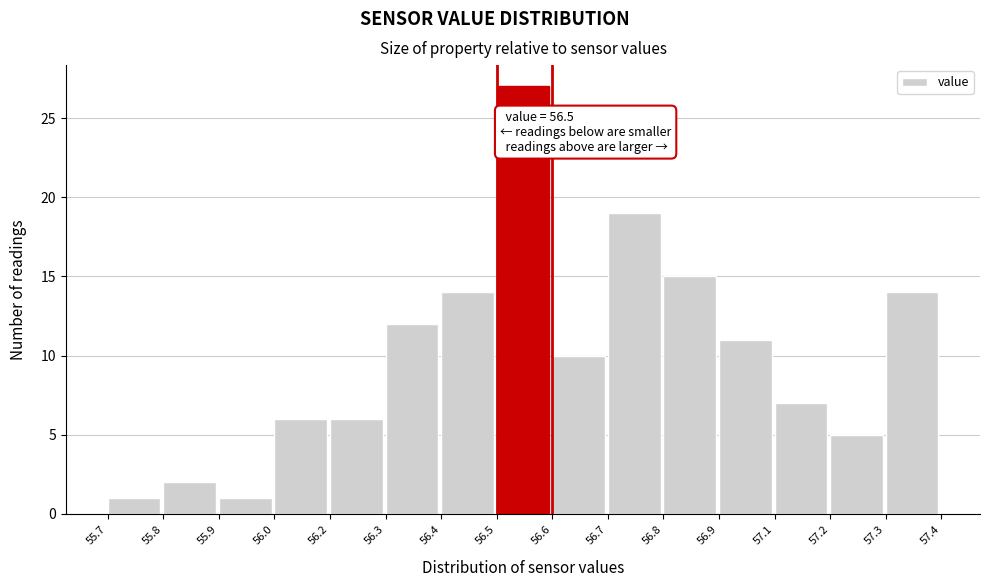

Reading left to right, list all the values displayed in this chart.

55.7=1	55.8=2	55.9=1	56.0=6	56.2=6	56.3=12	56.4=14	56.5=27	56.6=10	56.7=19	56.8=15	56.9=11	57.1=7	57.2=5	57.3=14